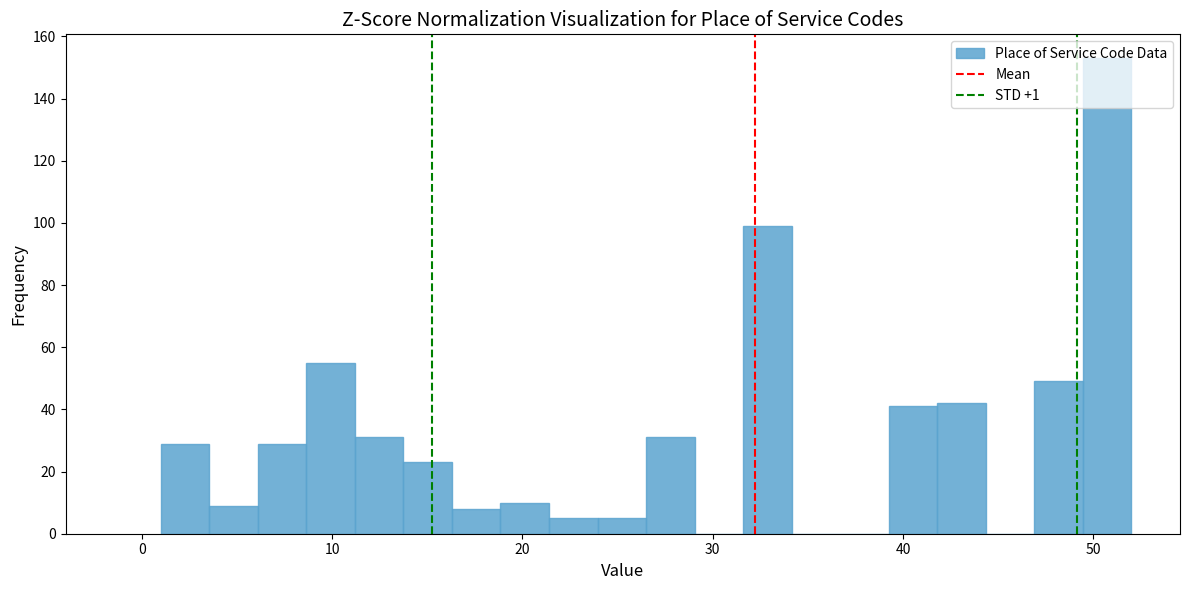

Read against the x-axis, roughly where is the centre of the tallest bar?

51